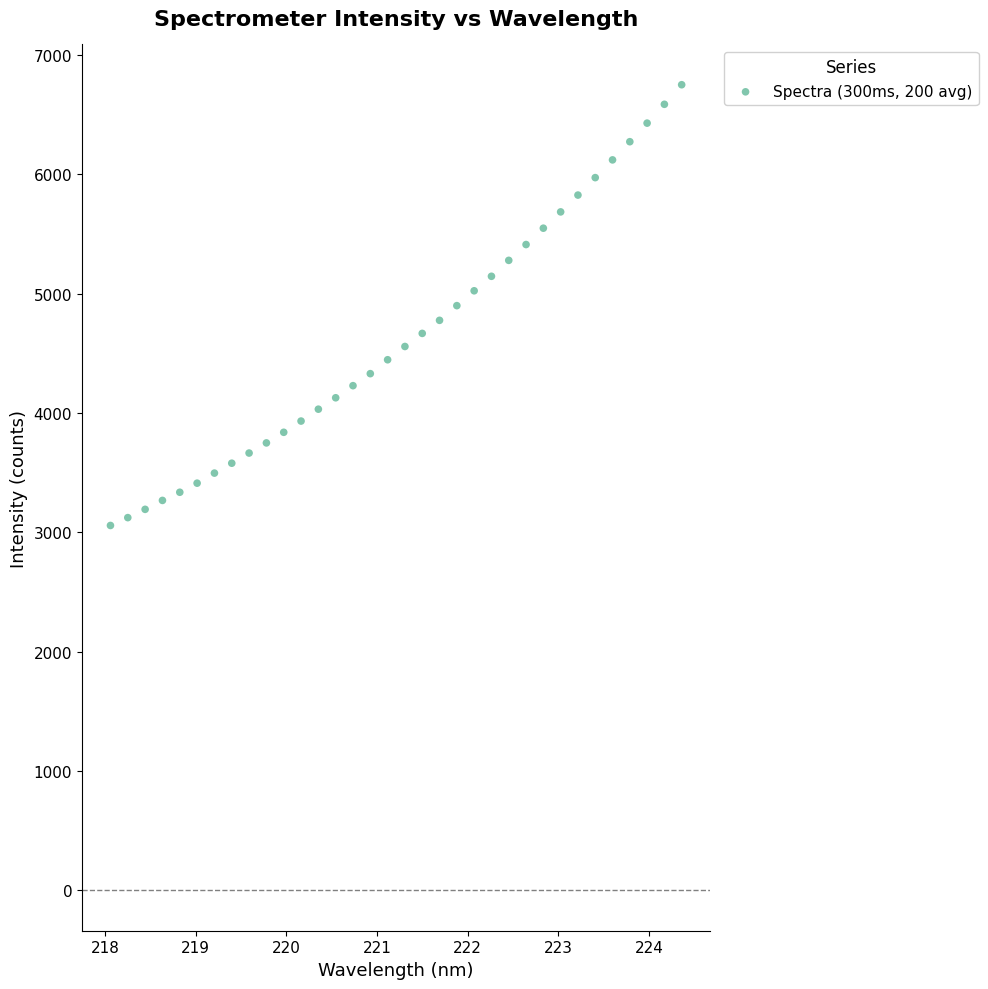

What is the range of X values (max minus min)?

6.3